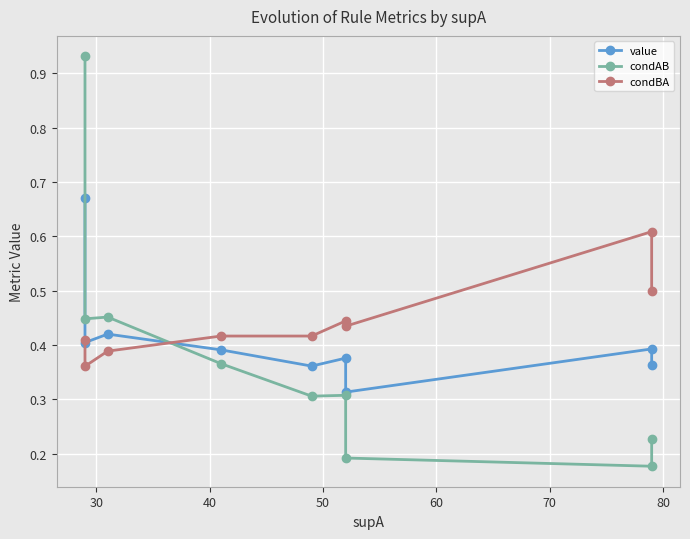

True or false: condAB and condBA cross at least once.

True